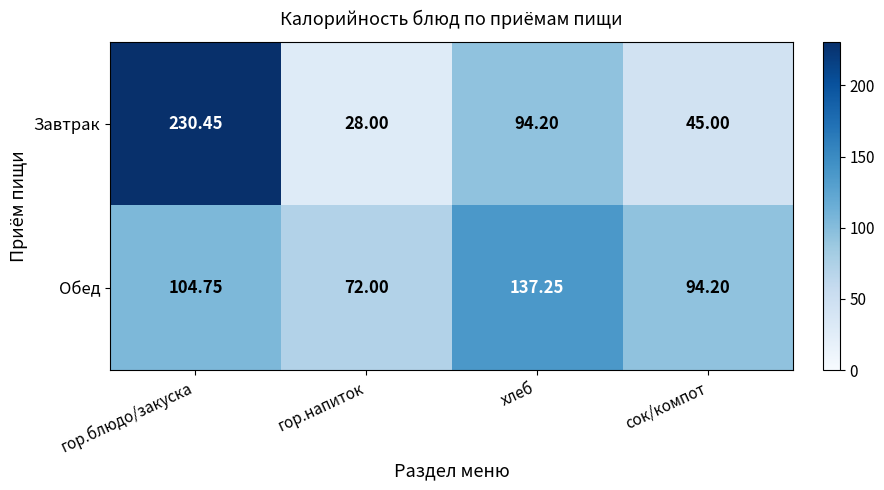

At гор.блюдо/закуска, list the series in order from largest to smallest.

Завтрак, Обед